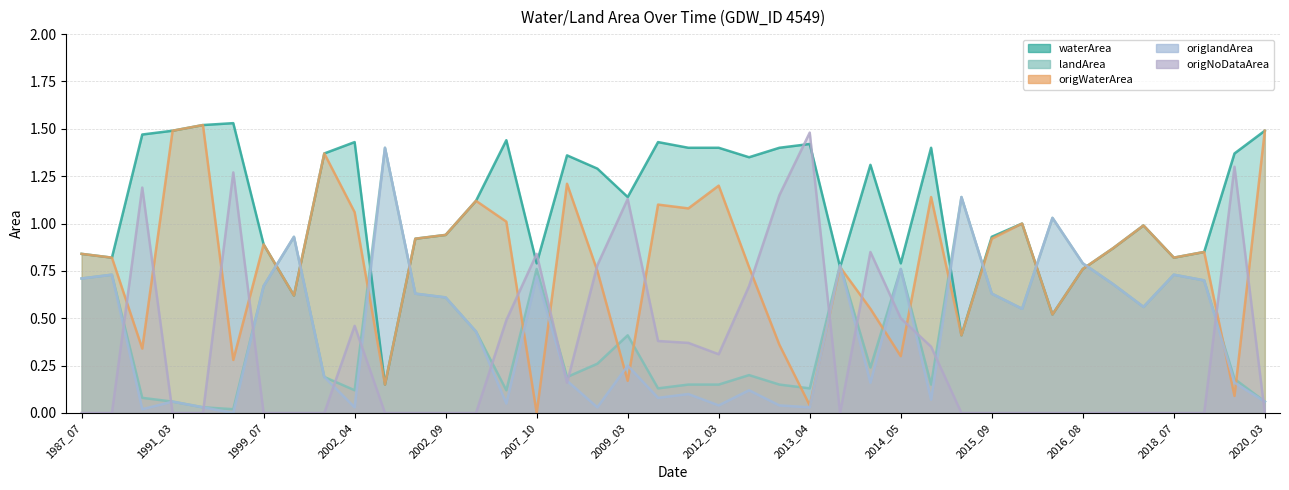

Reading left to right, list all the values displayed in this chart.

waterArea: 0.8	0.8	1.5	1.5	1.5	1.5	0.9	0.6	1.4	1.4	0.1	0.9	0.9	1.1	1.4	0.8	1.4	1.3	1.1	1.4	1.4	1.4	1.4	1.4	1.4	0.8	1.3	0.8	1.4	0.4	0.9	1.0	0.5	0.8	0.9	1.0	0.8	0.8	1.4	1.5
landArea: 0.7	0.7	0.1	0.1	0.0	0.0	0.7	0.9	0.2	0.1	1.4	0.6	0.6	0.4	0.1	0.8	0.2	0.3	0.4	0.1	0.1	0.1	0.2	0.1	0.1	0.8	0.2	0.8	0.1	1.1	0.6	0.6	1.0	0.8	0.7	0.6	0.7	0.7	0.2	0.1
origWaterArea: 0.8	0.8	0.3	1.5	1.5	0.3	0.9	0.6	1.4	1.1	0.1	0.9	0.9	1.1	1.0	0.0	1.2	0.8	0.2	1.1	1.1	1.2	0.8	0.4	0.0	0.8	0.6	0.3	1.1	0.4	0.9	1.0	0.5	0.8	0.9	1.0	0.8	0.8	0.1	1.5
origlandArea: 0.7	0.7	0.0	0.1	0.0	0.0	0.7	0.9	0.2	0.0	1.4	0.6	0.6	0.4	0.1	0.7	0.2	0.0	0.2	0.1	0.1	0.0	0.1	0.0	0.0	0.8	0.2	0.8	0.1	1.1	0.6	0.6	1.0	0.8	0.7	0.6	0.7	0.7	0.2	0.1
origNoDataArea: 0.0	0.0	1.2	0.0	0.0	1.3	0.0	0.0	0.0	0.5	0.0	0.0	0.0	0.0	0.5	0.8	0.2	0.8	1.1	0.4	0.4	0.3	0.7	1.1	1.5	0.0	0.8	0.5	0.3	0.0	0.0	0.0	0.0	0.0	0.0	0.0	0.0	0.0	1.3	0.0